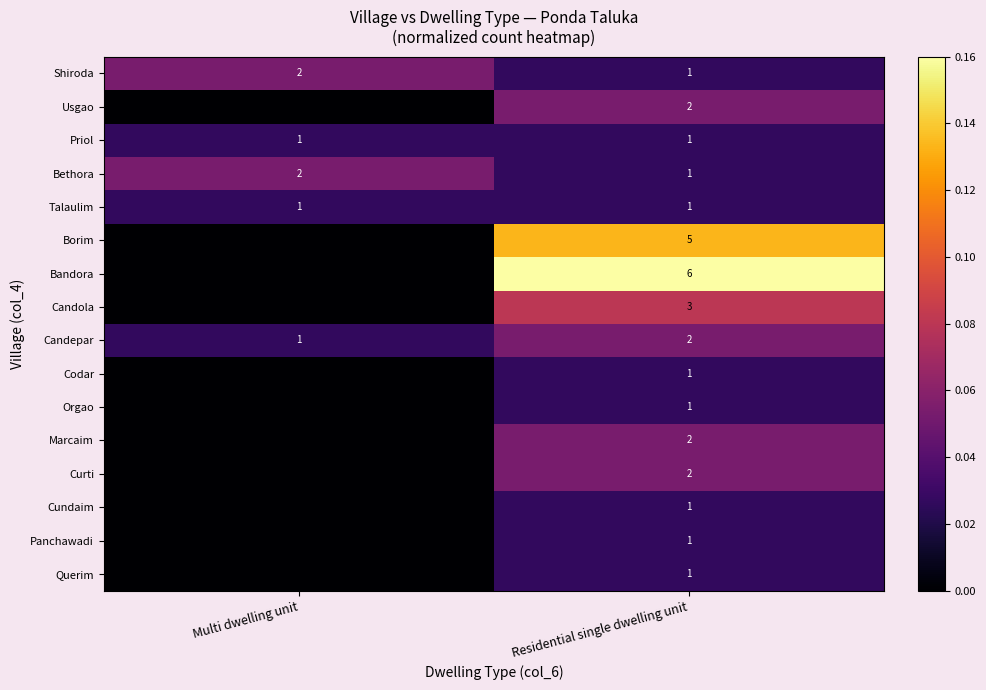

What is the greatest value displayed?

0.2